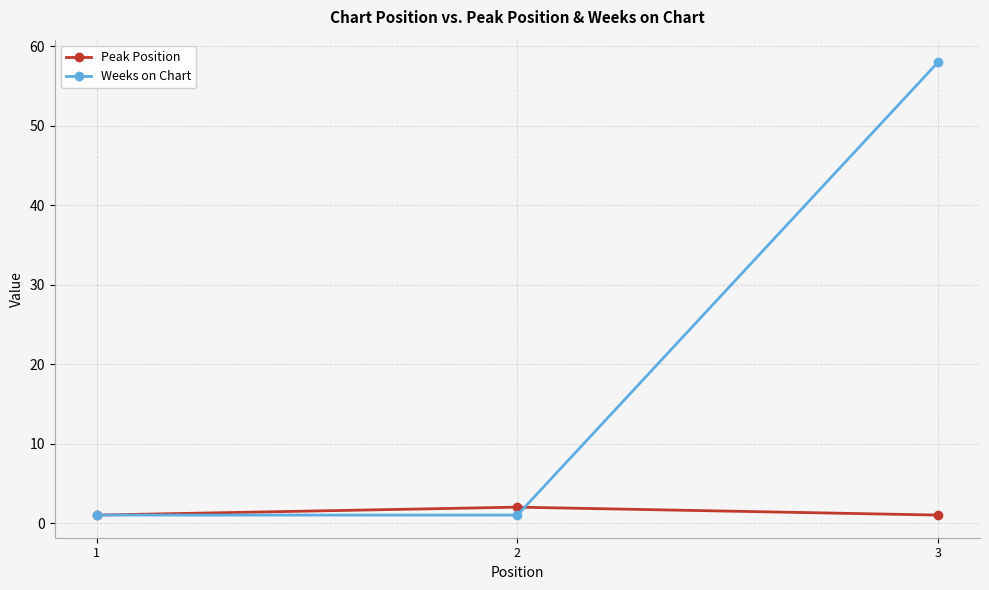

Reading left to right, list all the values displayed in this chart.

Peak Position: 1=1	2=2	3=1
Weeks on Chart: 1=1	2=1	3=58